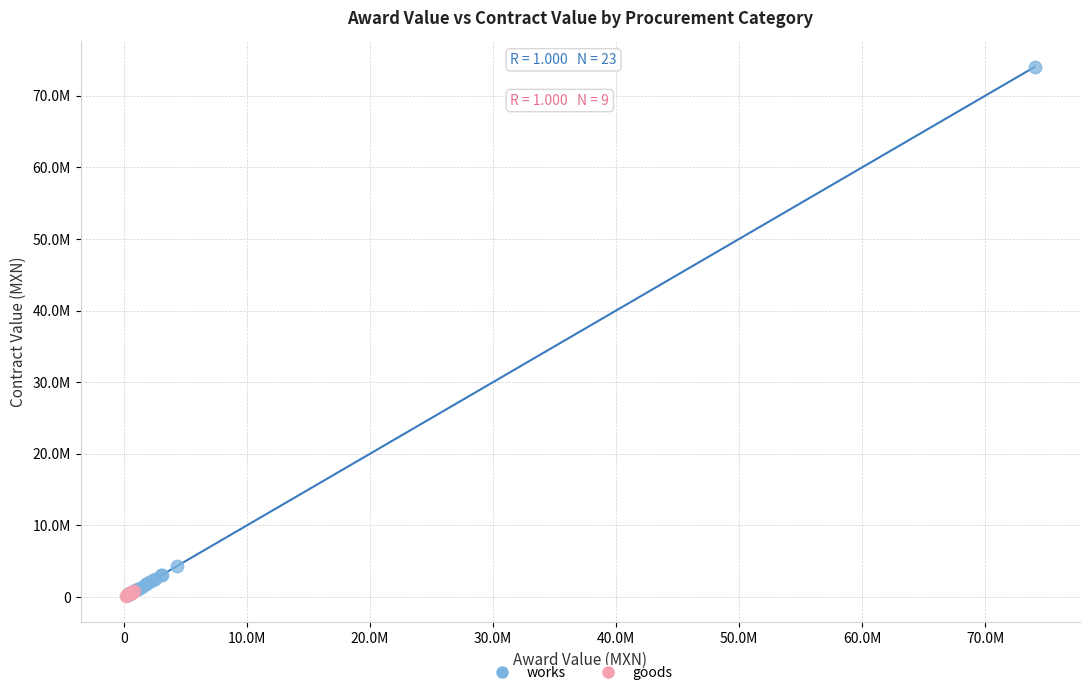

Which series contains the highest Y value?

works